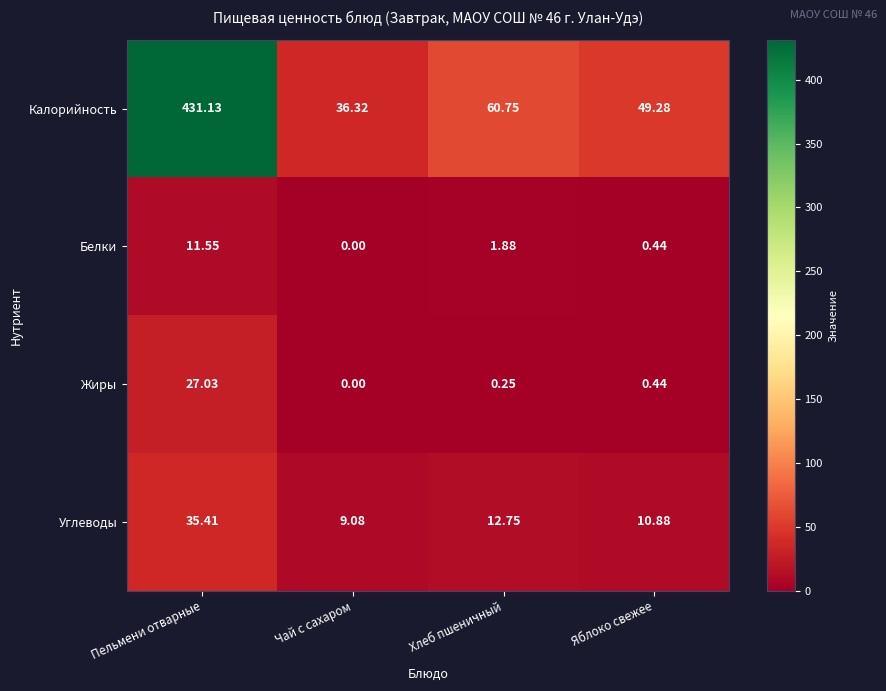

List the labels in order of Углеводы value, largest first.

Пельмени отварные, Хлеб пшеничный, Яблоко свежее, Чай с сахаром